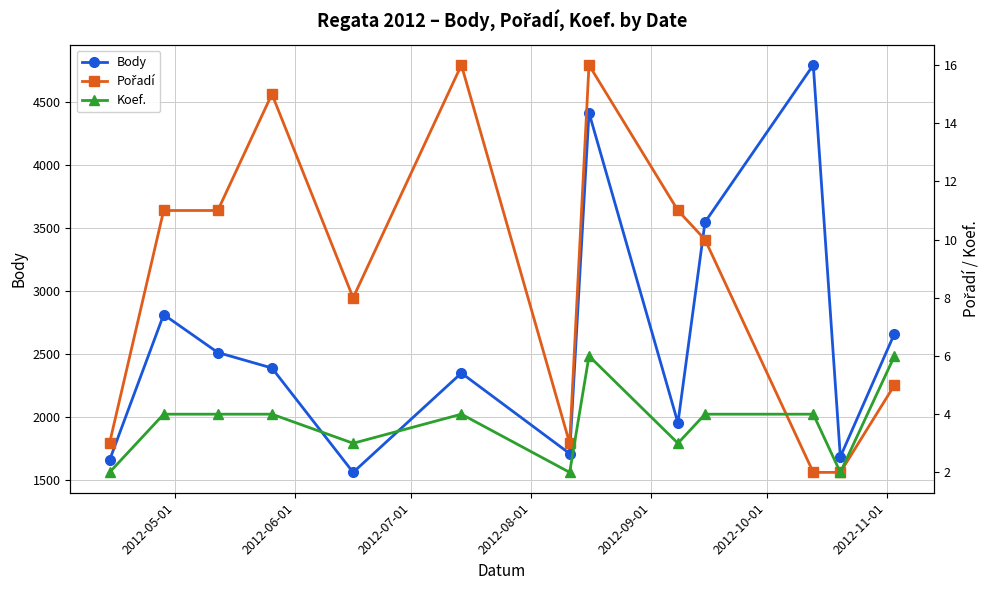

List the series in order of their peak value, lowest first.

Koef., Pořadí, Body